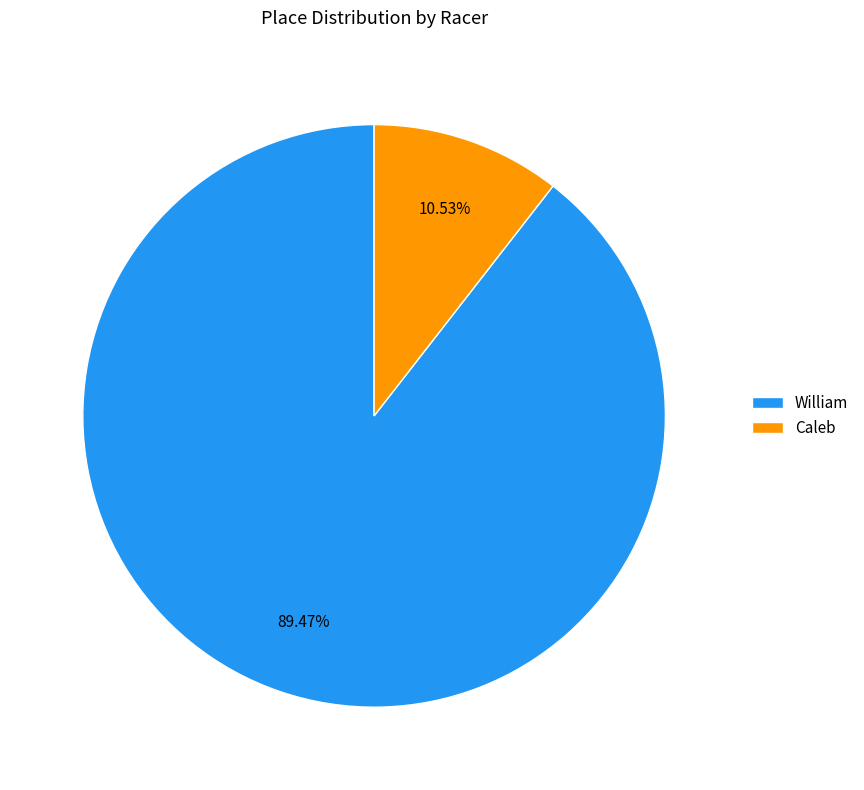

To the nearest percent, what is the average slice percentage?

50%